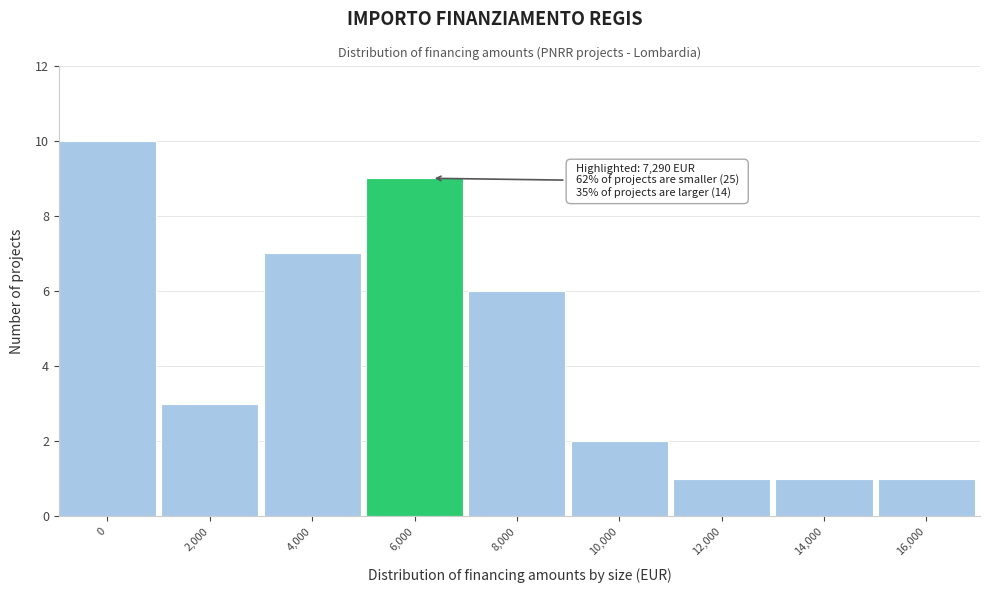

Reading right to left, what are all the values shown in this chart?

16,000=1	14,000=1	12,000=1	10,000=2	8,000=6	6,000=9	4,000=7	2,000=3	0=10